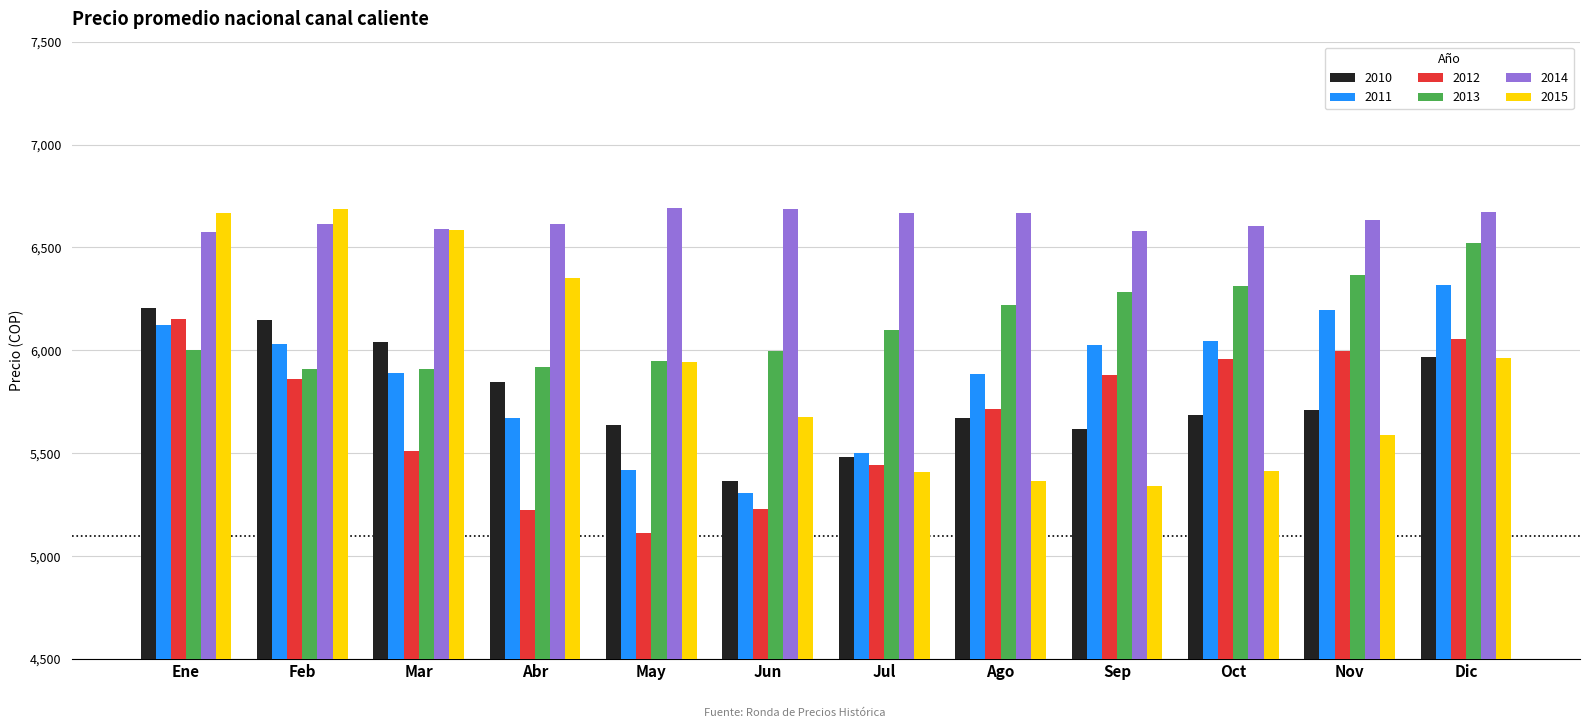

At which category is the sum across all series the highest?

Ene